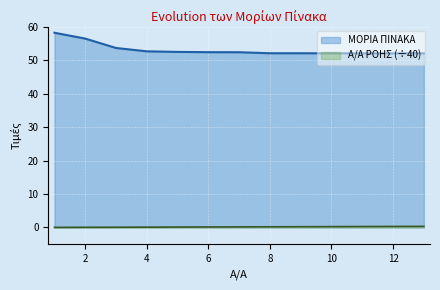

Reading left to right, list all the values displayed in this chart.

ΣΕΙΡΑ ΠΙΝΑΚΑ: 1=58.1	2=56.4	3=53.6	4=52.6	5=52.4	6=52.4	7=52.3	8=52.0	9=52.0	10=52.0	11=52.0	12=52.0	13=52.0
Α/Α ΡΟΗΣ: 1=0.0	2=0.1	3=0.1	4=0.1	5=0.1	6=0.1	7=0.2	8=0.2	9=0.2	10=0.2	11=0.3	12=0.3	13=0.3